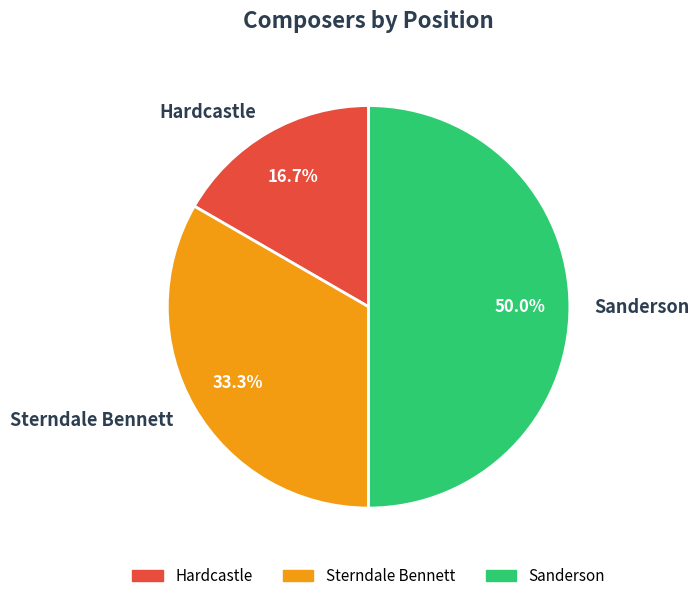

What is the smallest slice in the pie chart?

Hardcastle